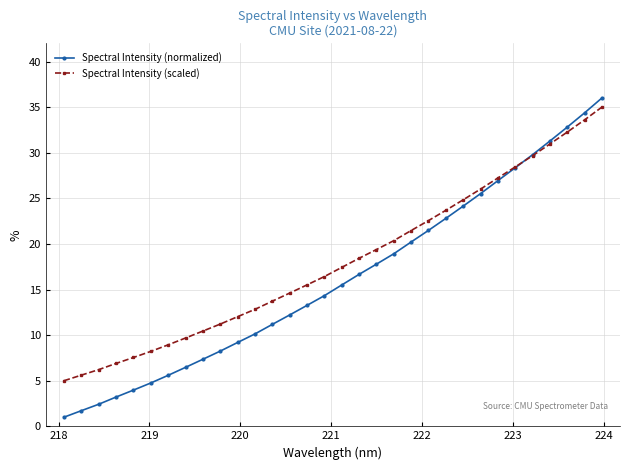

Which series has the widest spread of values?

Spectral Intensity (normalized)